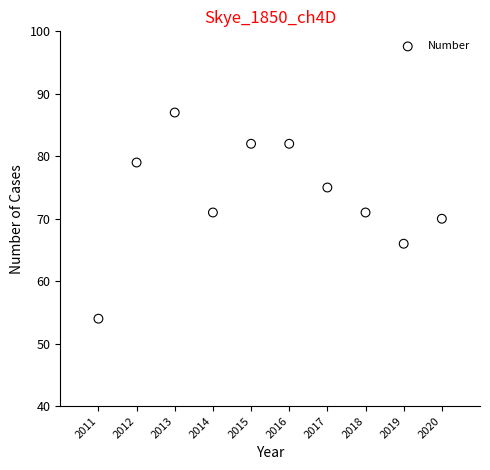

What is the range of Y values (max minus min)?

33